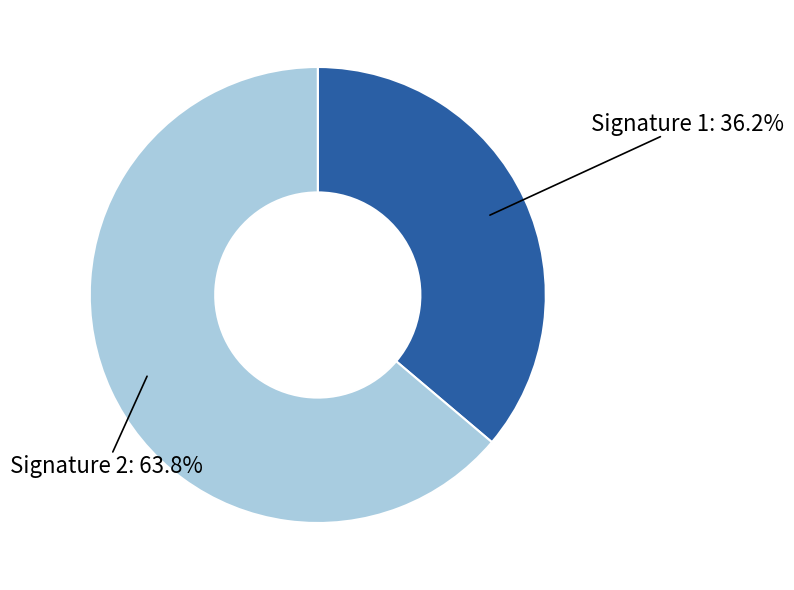

Which category has the smallest portion of the pie?

Signature 1